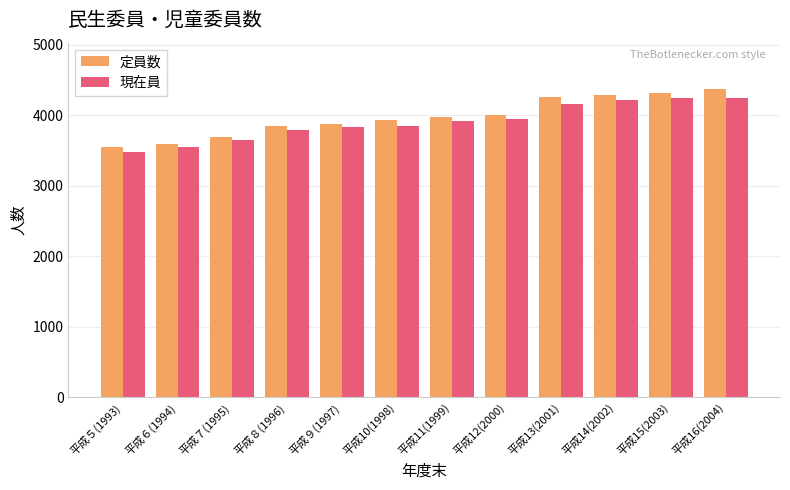

What is the approximate value of 定員数 at 平成13(2001), to the nearest 50?

4250